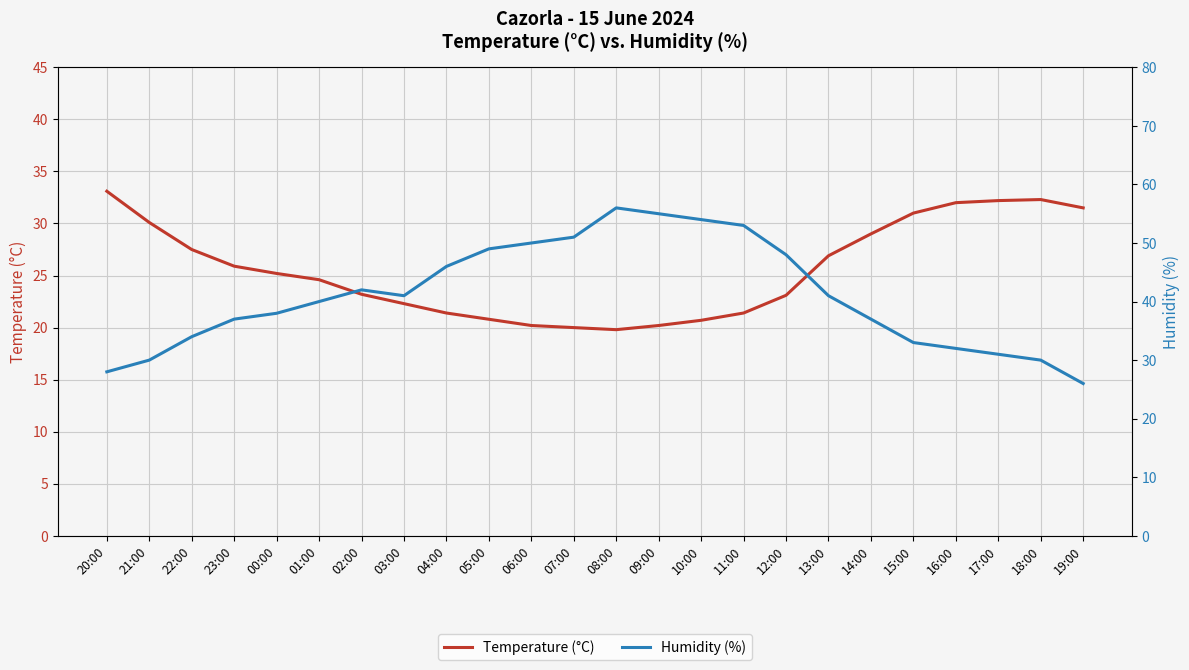

Rank the series by their average value, from highest to lowest.

Humidity (%), Temperature (°C)